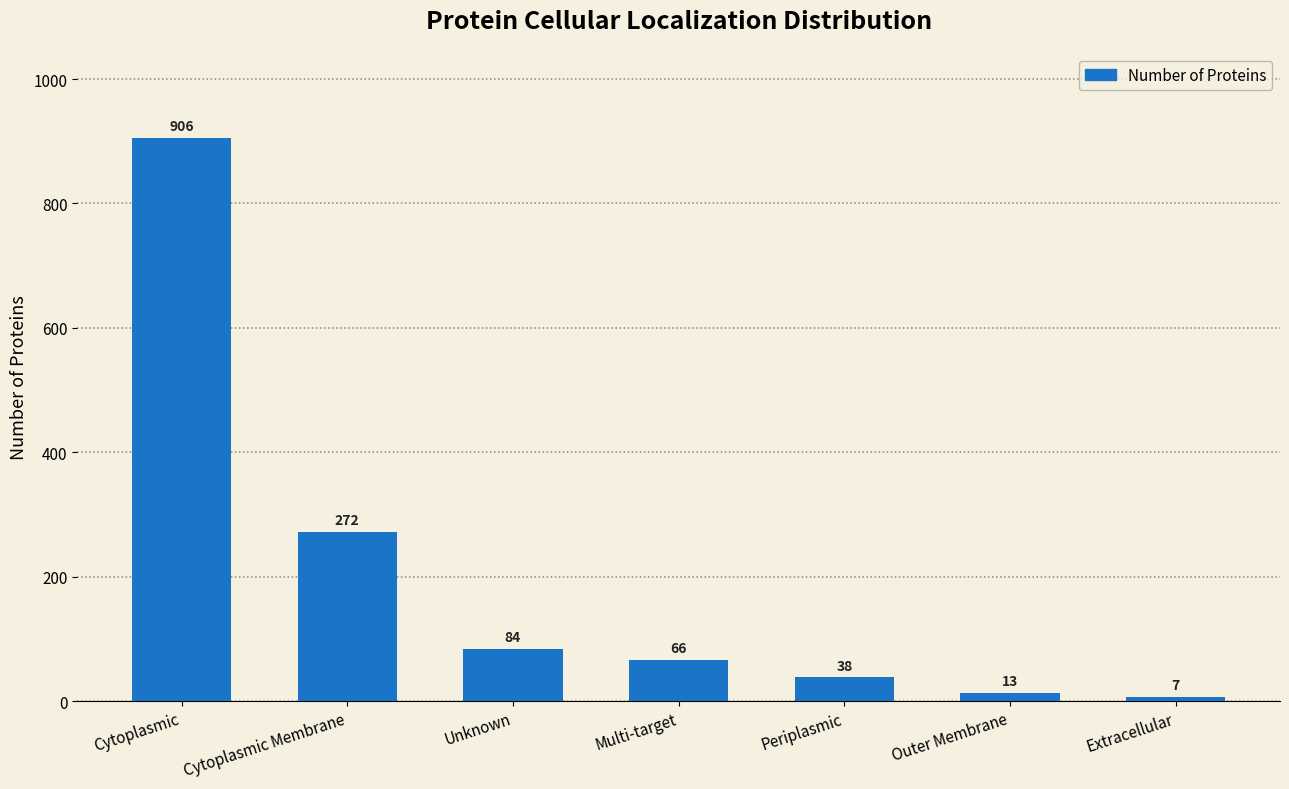

What is the change in value from Cytoplasmic Membrane to Extracellular?

-265